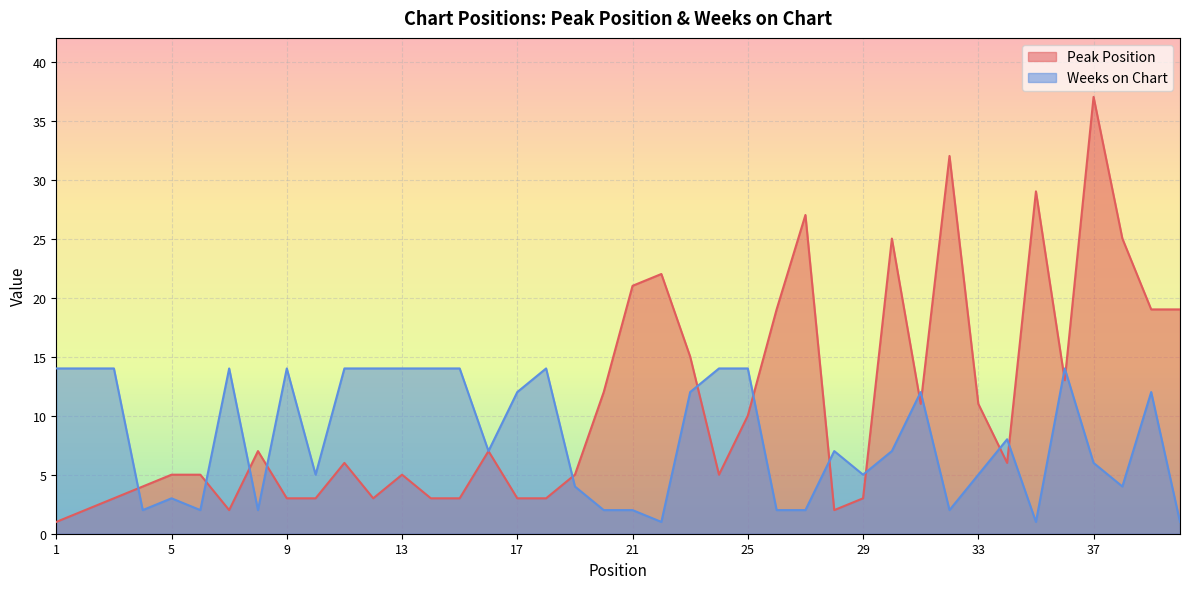

Where do Peak Position and Weeks on Chart first cross each other?

3 and 4